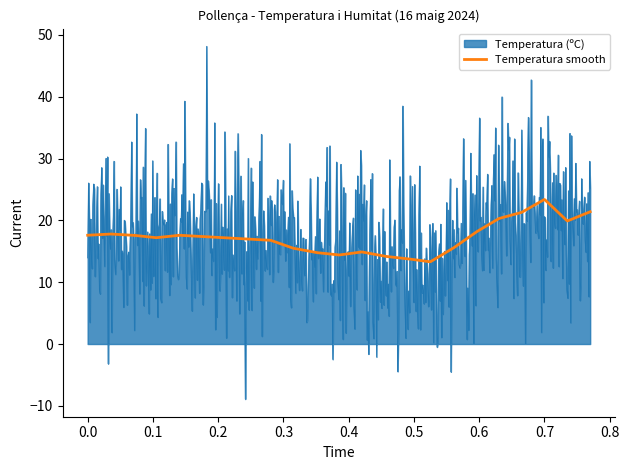

List the series in order of their peak value, highest first.

Temperatura (ºC), Temperatura smooth